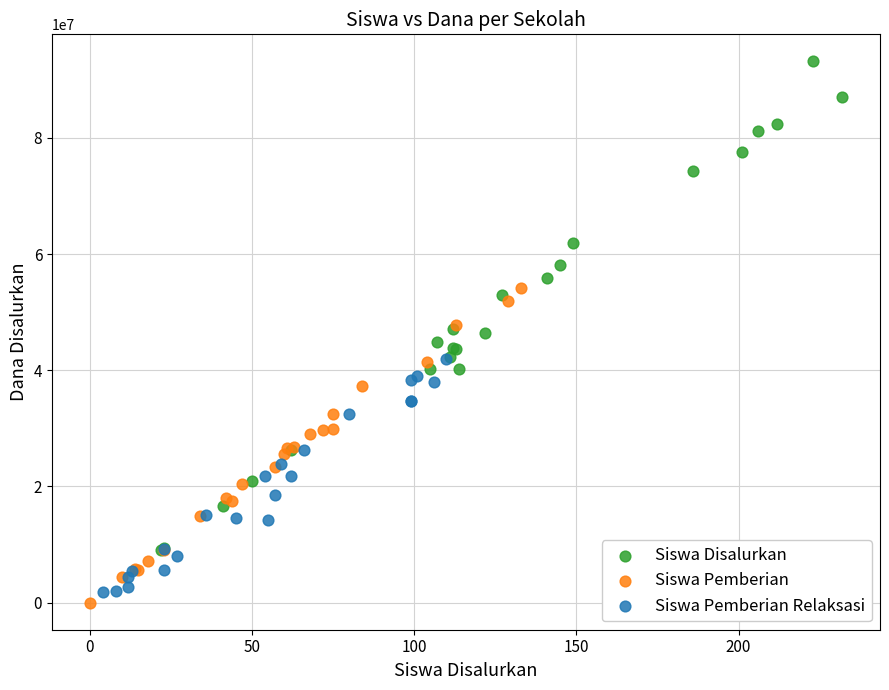

Which series has the widest spread of Y values?

Siswa Disalurkan